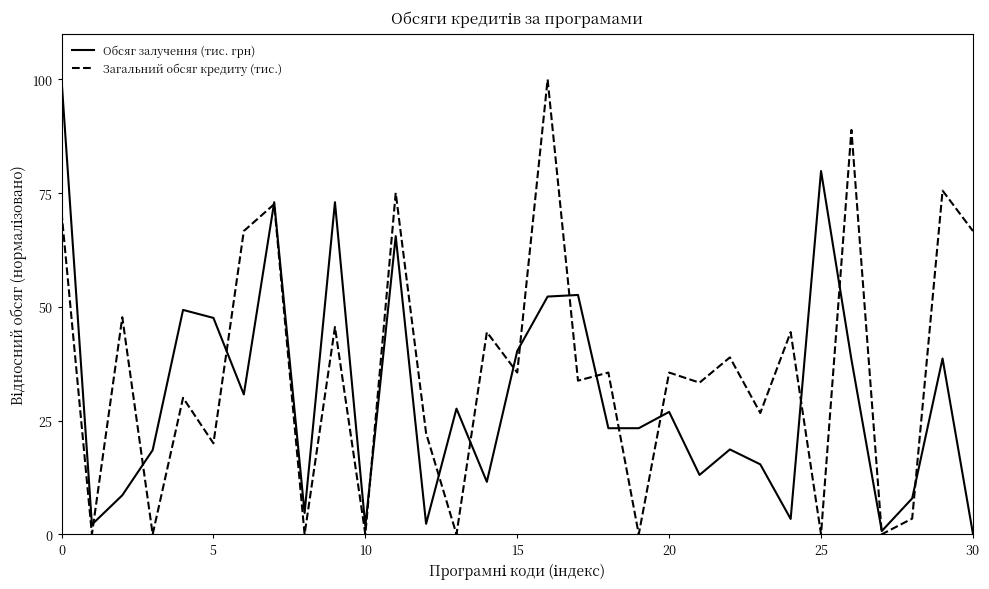

Which series has the largest total across all categories?

Загальний обсяг кредиту (тис.)